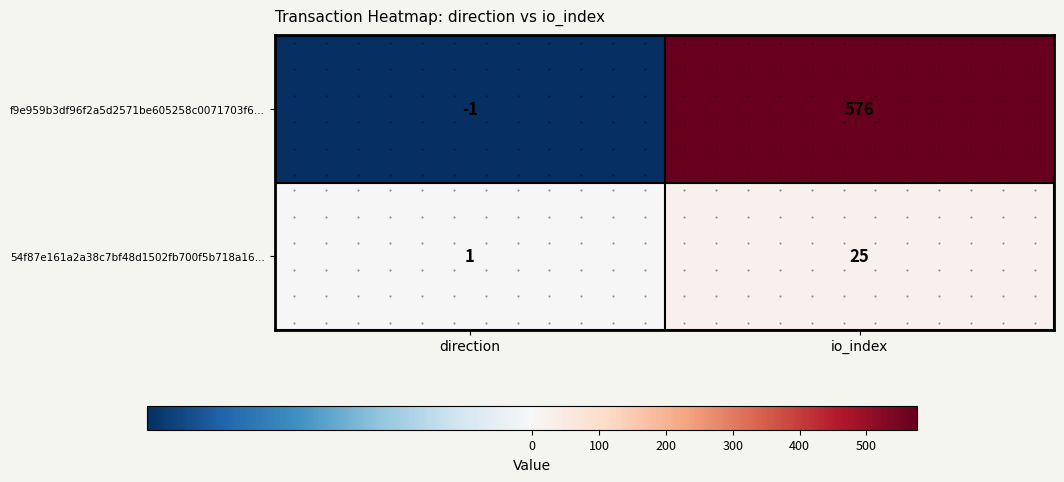

Which category has the lowest value in the f9e959b3df96f2a5d2571be605258c0071703f6… series?

direction